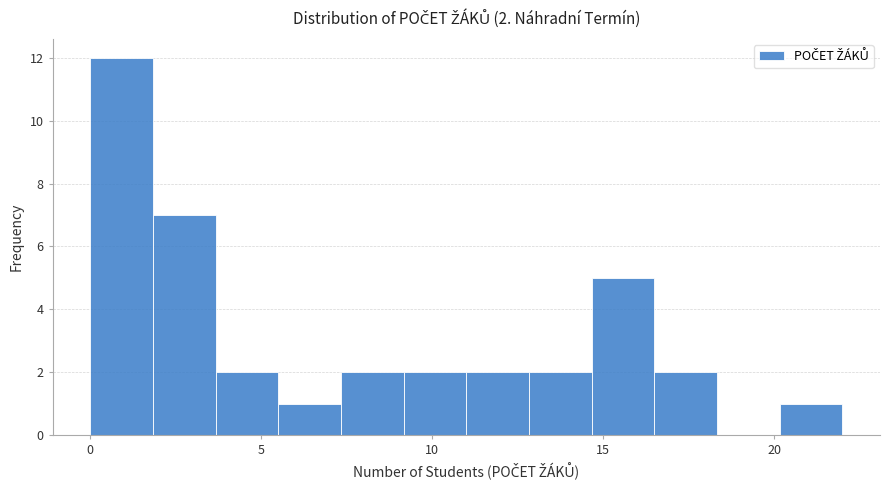

Around what value on the x-axis is the tallest bar? Give the approximate position of its centre, as read against the axis.

1.0